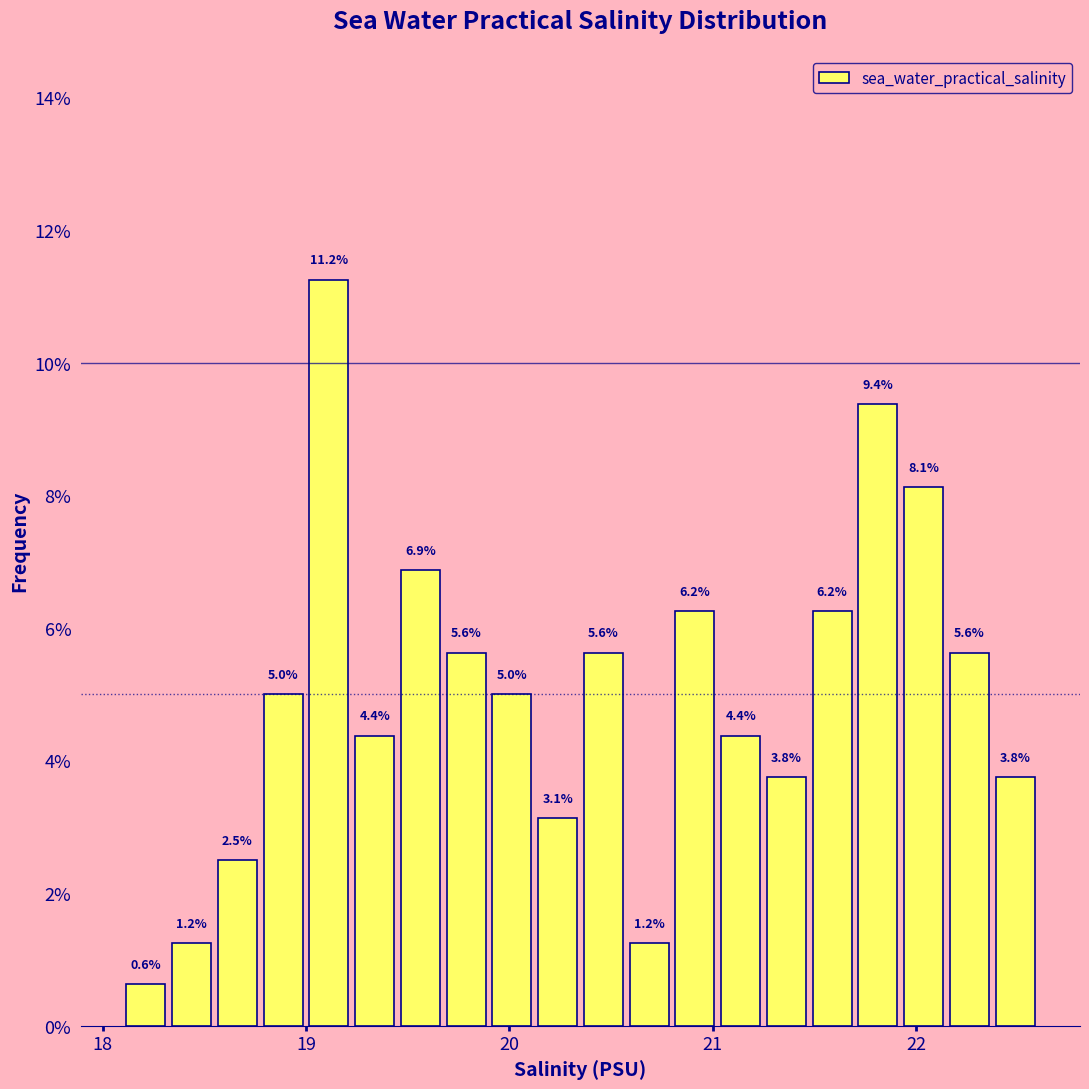

Read against the x-axis, roughly where is the centre of the tallest bar?

19.1